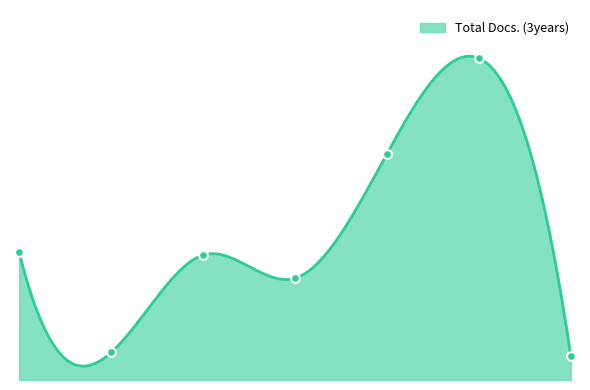

Approximately how many times larger is the value at 3 compared to 5?

0.6